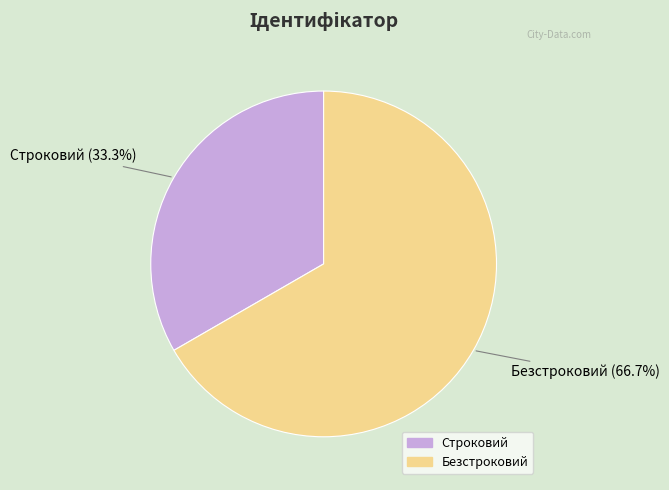

Combined, what portion of the pie is Строковий and Безстроковий?

100.0%